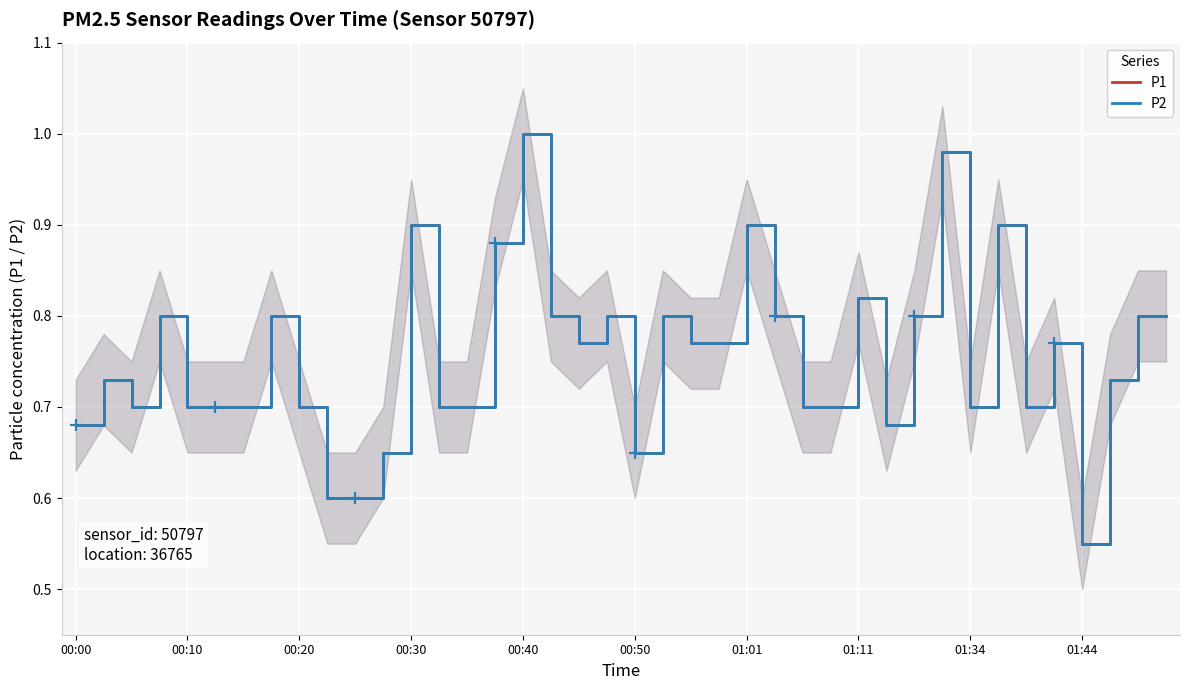

True or false: P2 and P1 cross at least once.

False